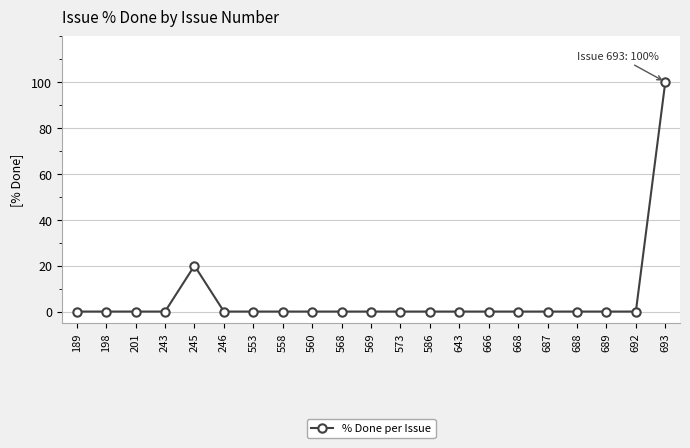

True or false: the data shows 0 at 243.

True